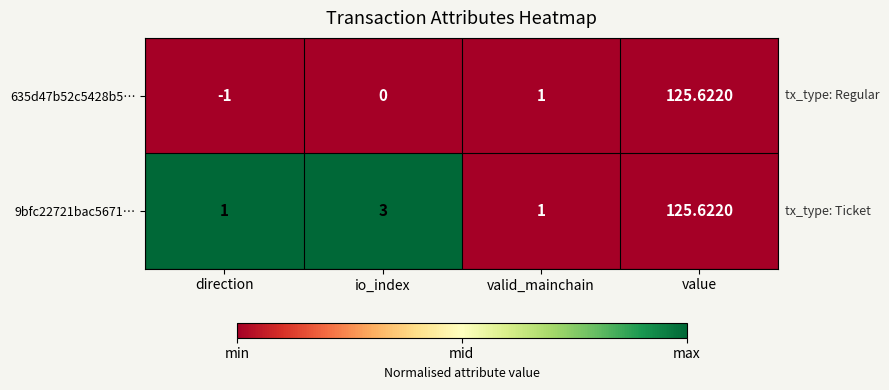

At which category is the sum across all series the highest?

value